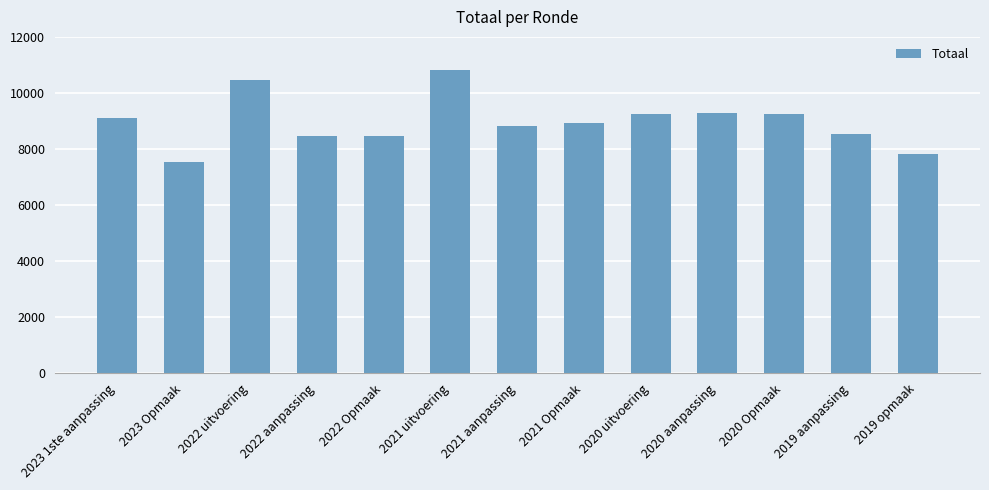

At which label does the data first exceed 8914?

2023 1ste aanpassing